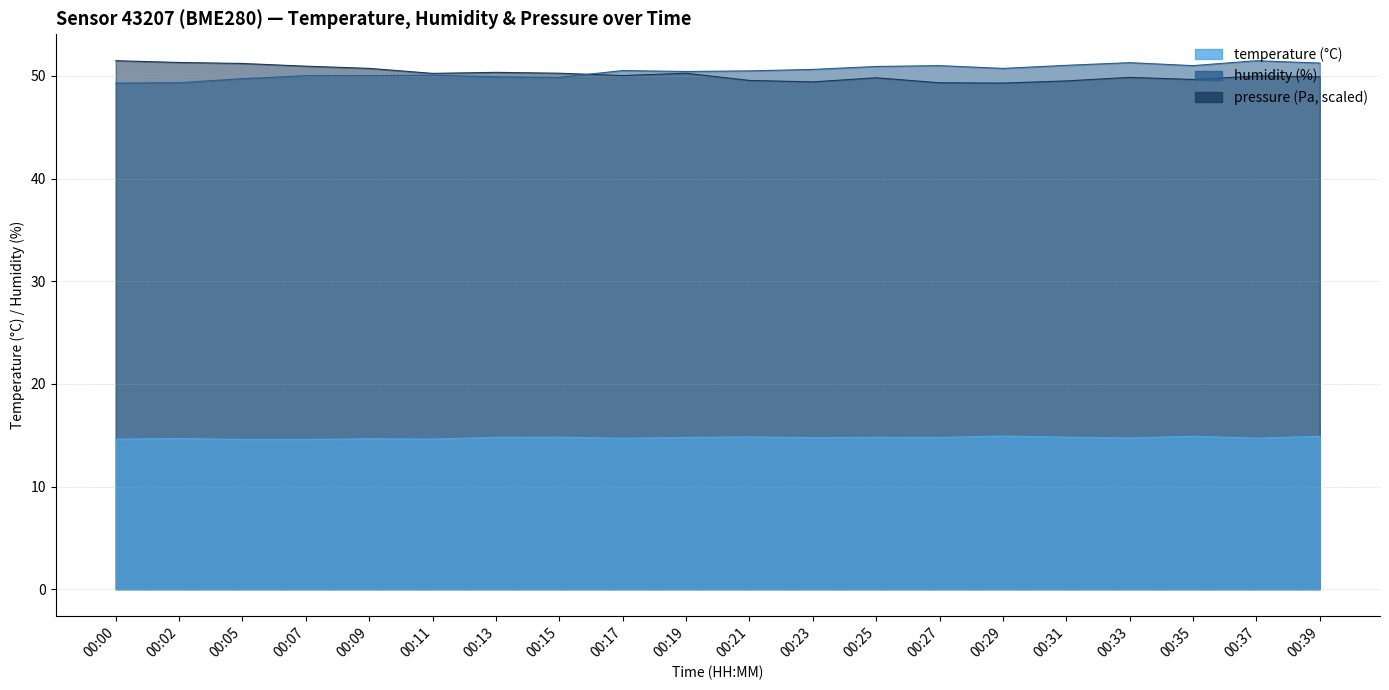

Which series has the largest total across all categories?

humidity